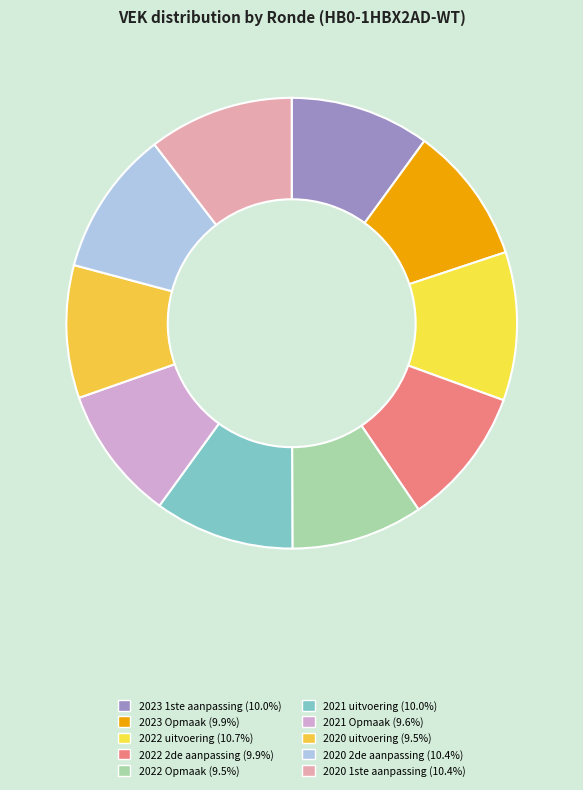

The 2020 uitvoering slice represents 15% of the pie. True or false?

False